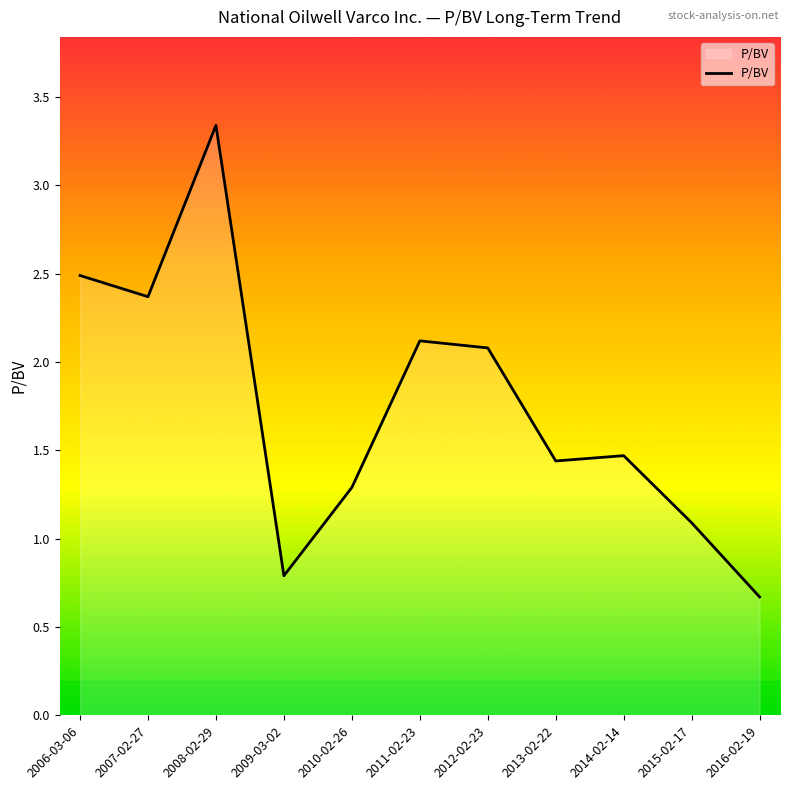

Which has a higher value, 2011-02-23 or 2009-03-02?

2011-02-23